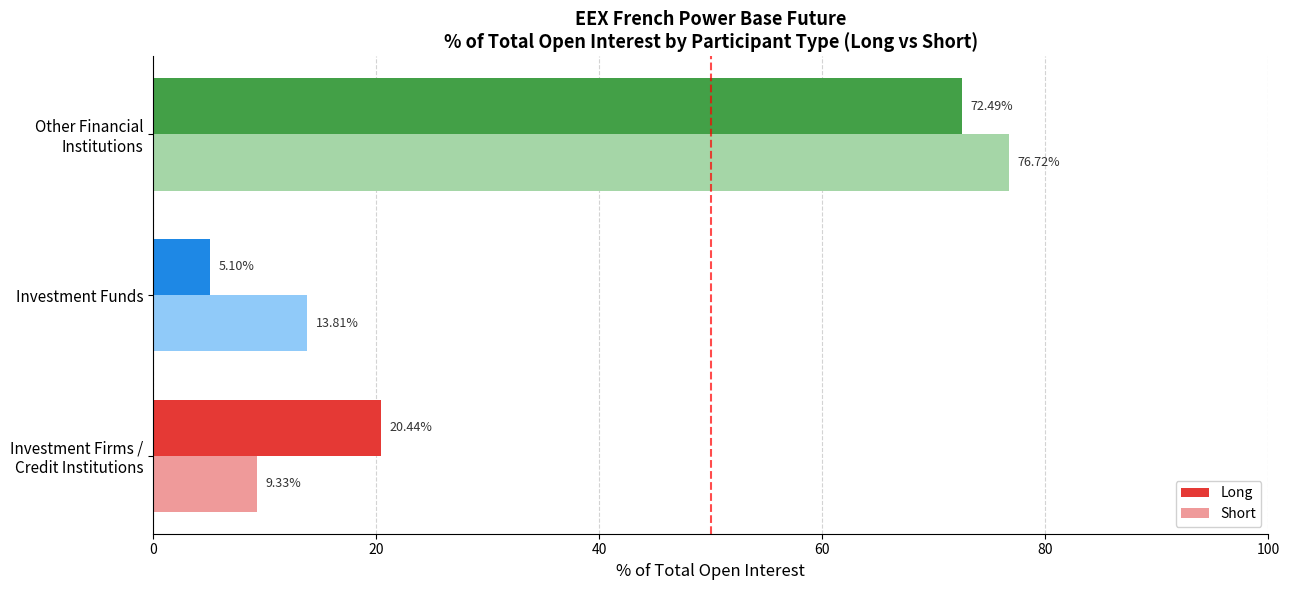

What is the sum of all Short values?

99.9